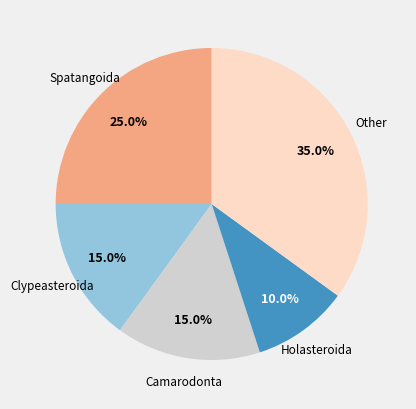

To the nearest percent, what is the difference between the largest and smallest slice percentages?

25%